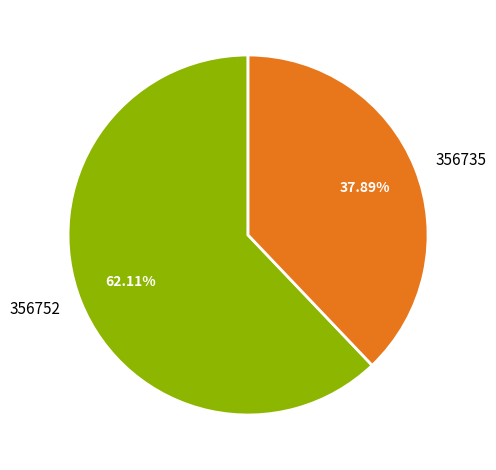

The 356735 slice represents 99% of the pie. True or false?

False